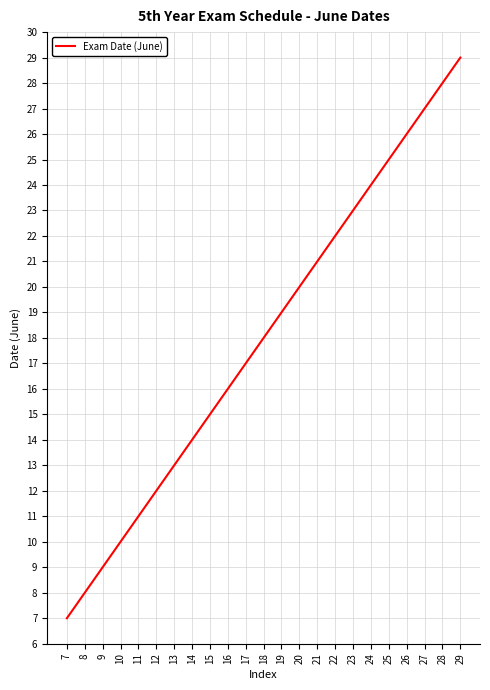

List the labels in order of value, smallest first.

7, 8, 9, 10, 11, 12, 13, 14, 15, 16, 17, 18, 19, 20, 21, 22, 23, 24, 25, 26, 27, 28, 29